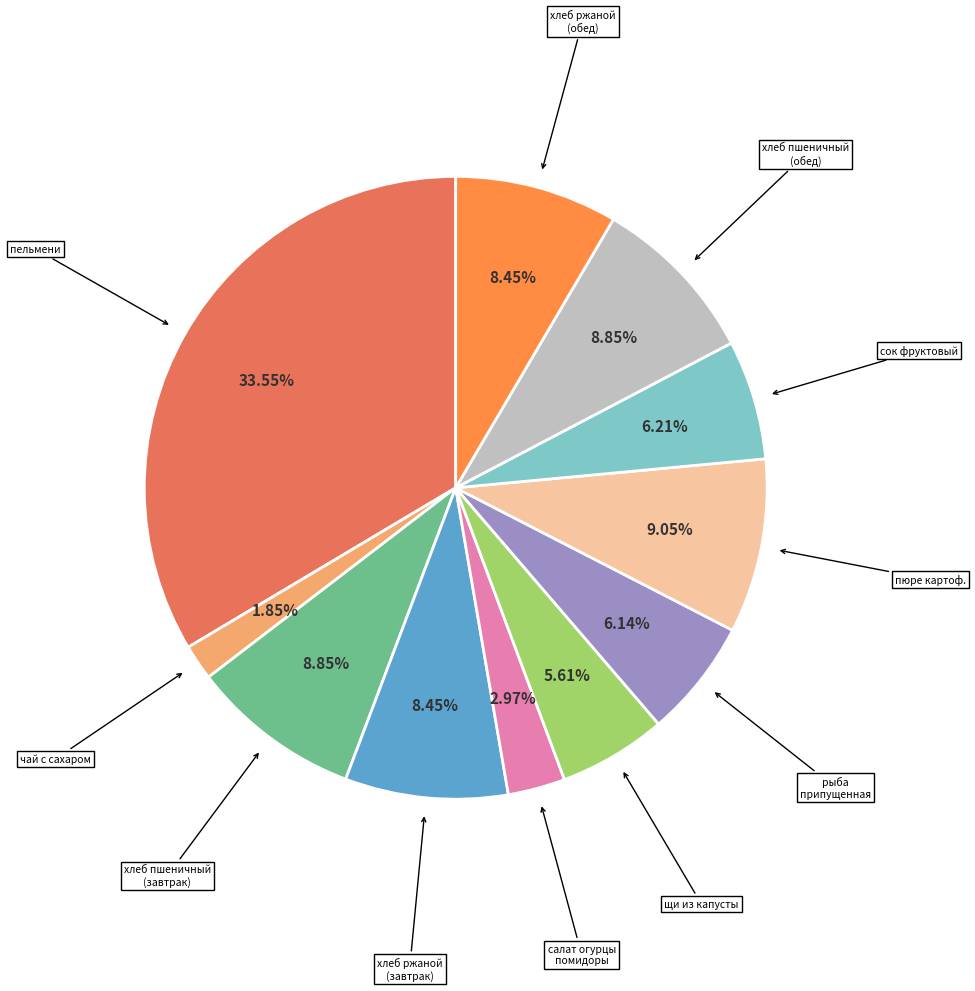

Does any single category account for the majority?

No